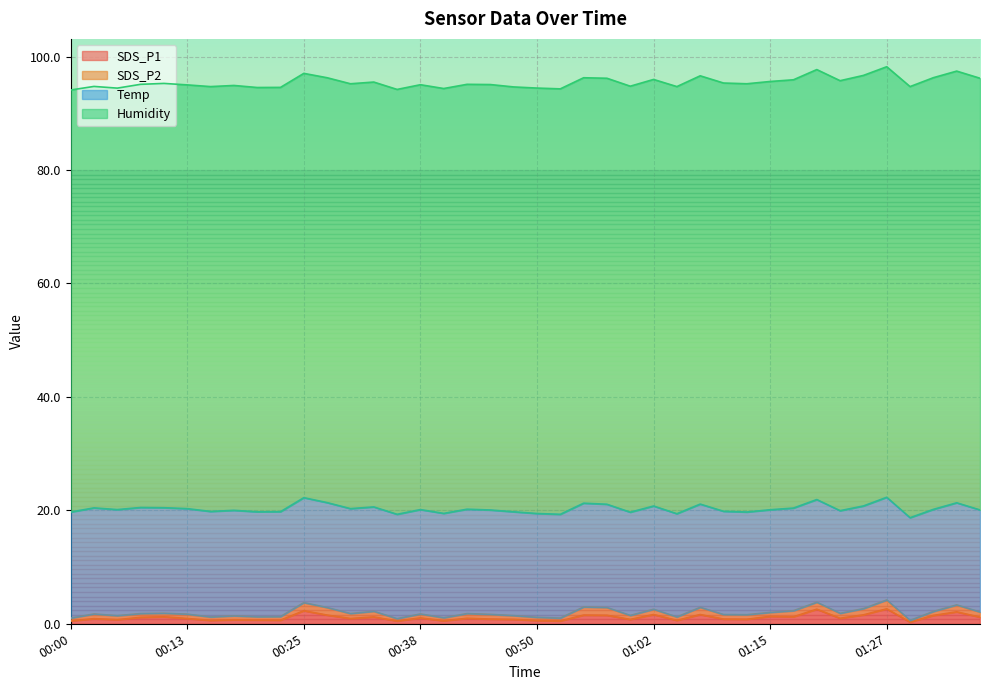

True or false: SDS_P1 has a value of 0.6 at 00:50.

True